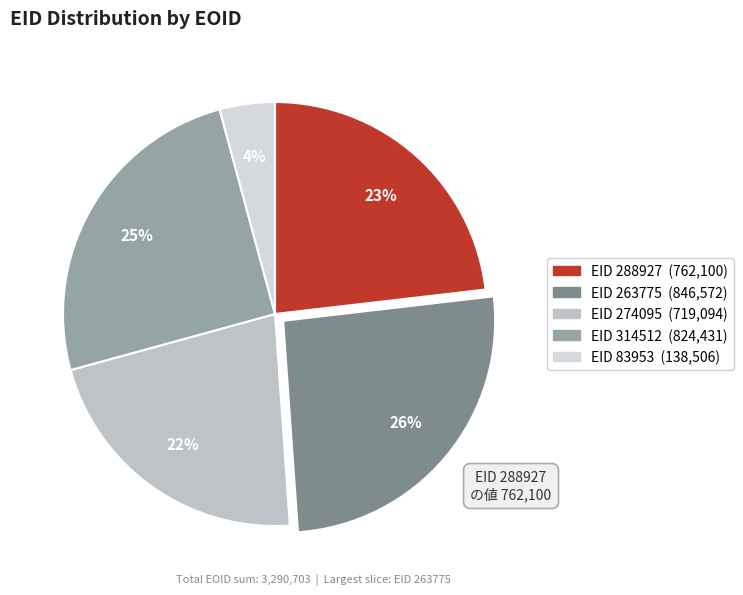

How many slices are in this pie chart?

5